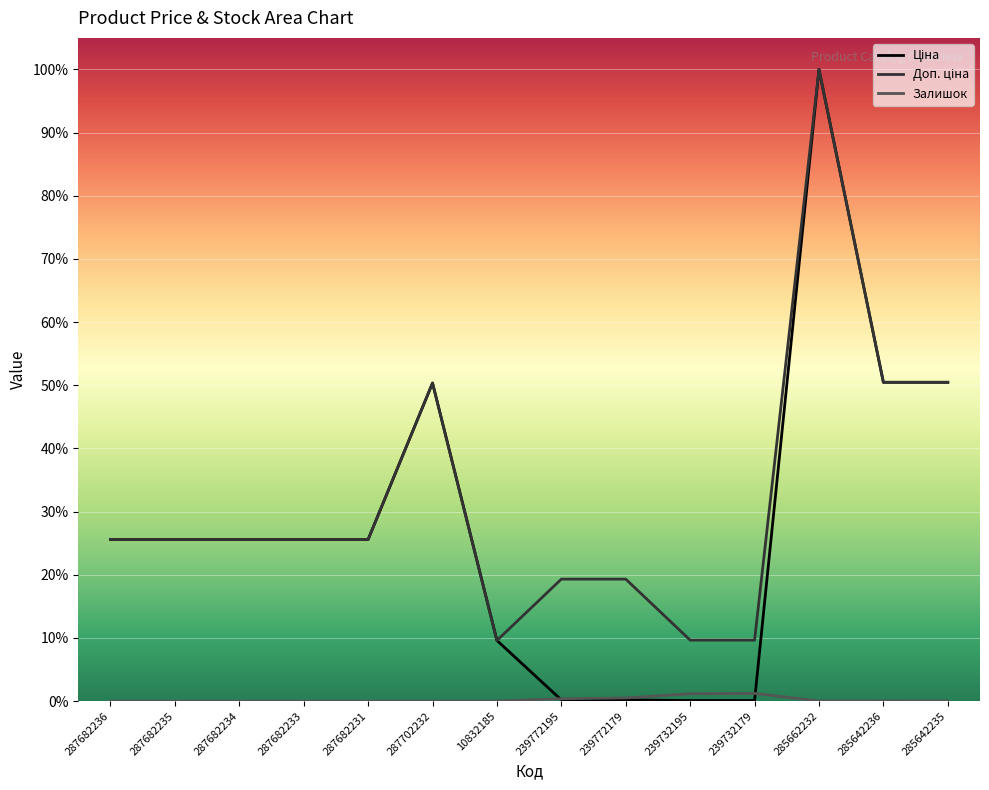

At which category does Залишок reach its first local valley?

285662232